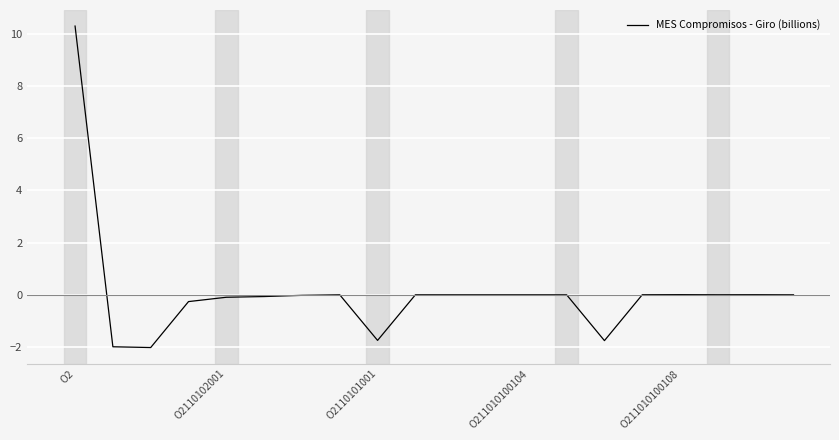

What is the smallest value displayed?

-2.0